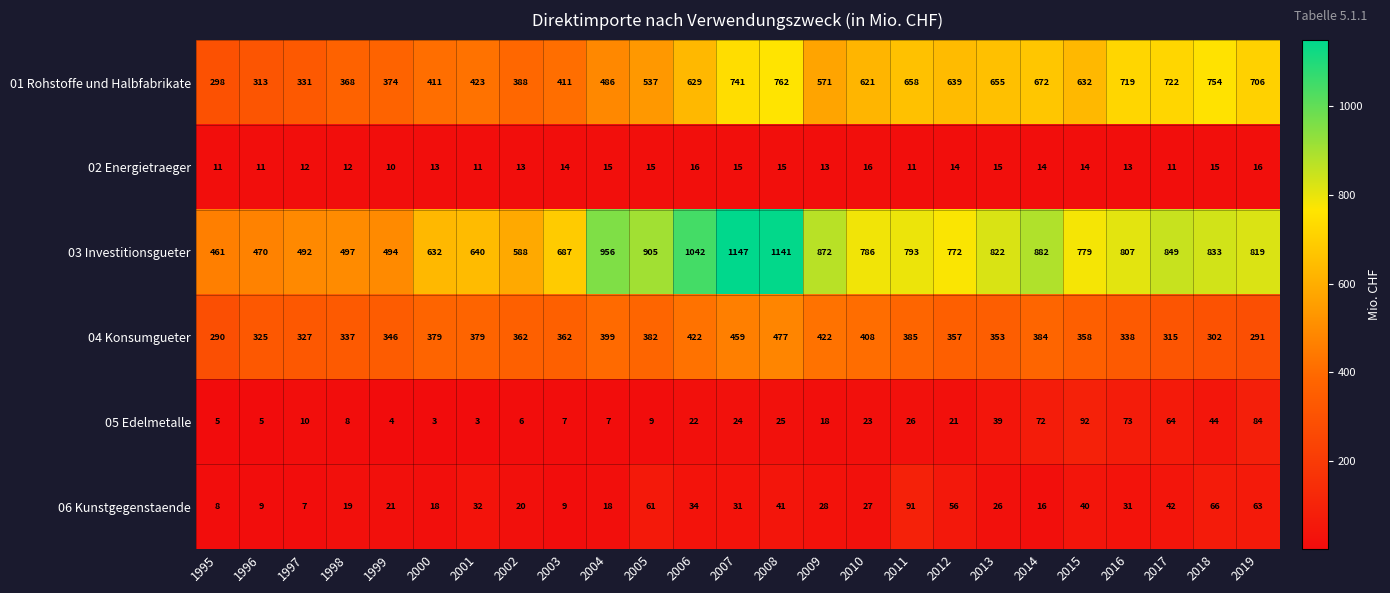

Rank the series by their maximum value, from lowest to highest.

02 Energietraeger, 06 Kunstgegenstaende, 05 Edelmetalle, 04 Konsumgueter, 01 Rohstoffe und Halbfabrikate, 03 Investitionsgueter